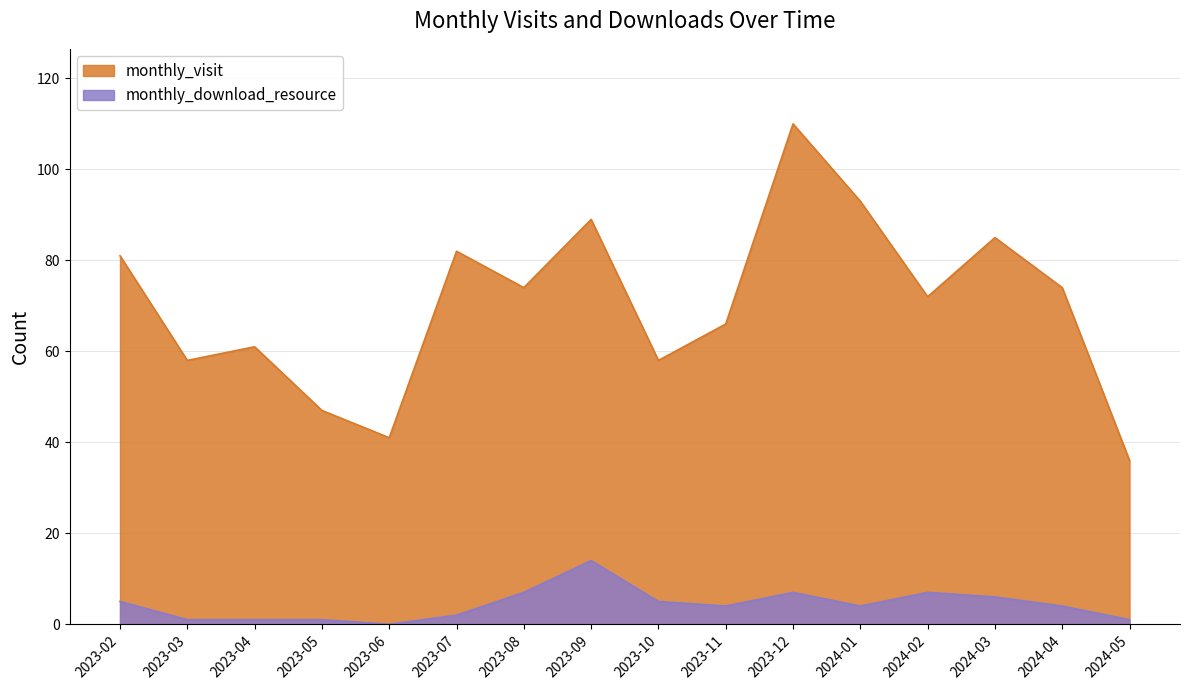

At which category is the sum across all series the highest?

2023-12